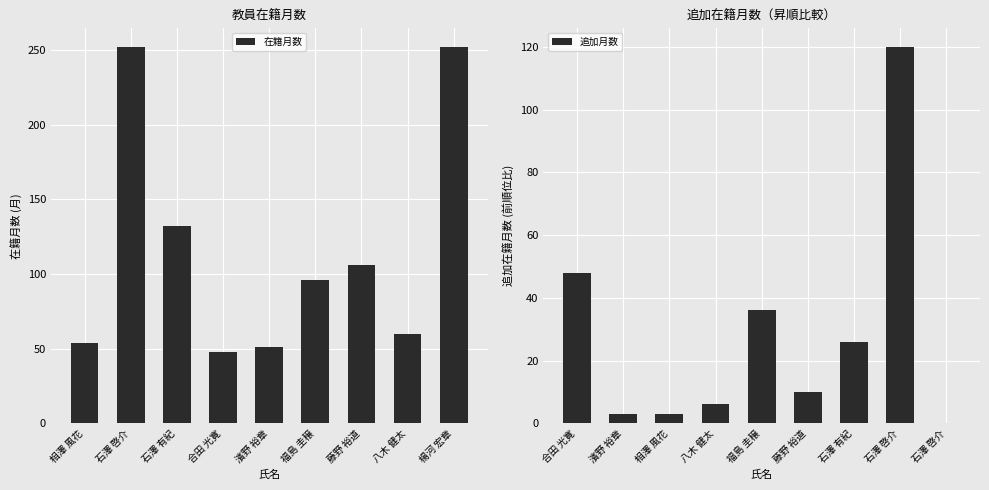

Reading right to left, extract all data points from this chart.

在籍月数: 252	60	106	96	51	48	132	252	54
追加月数: 0	120	26	10	36	6	3	3	48